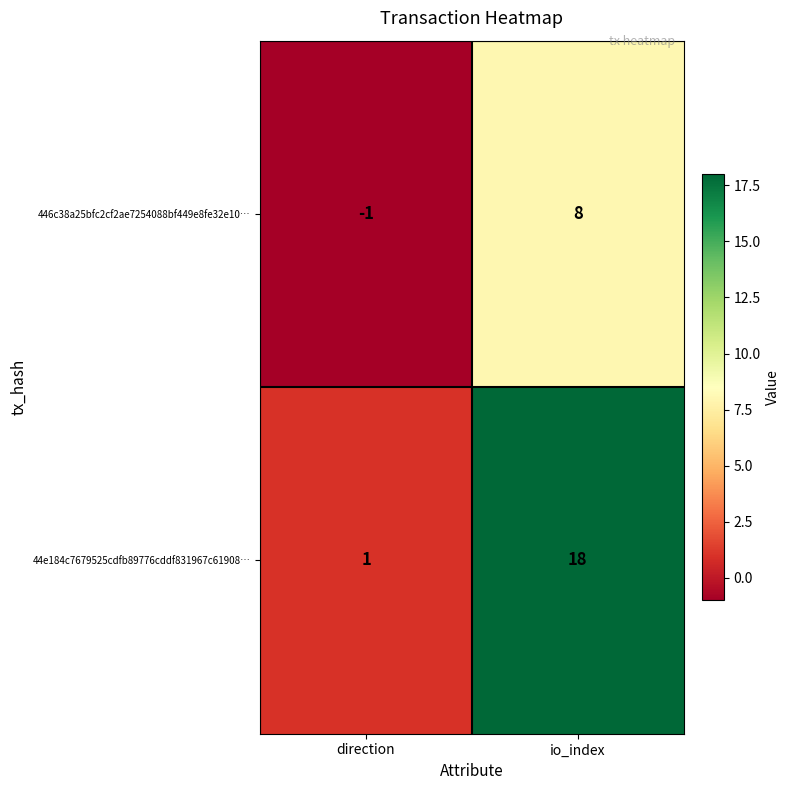

Is it true that 446c38a25bfc2cf2ae7254088bf449e8fe32e10… equals 5 at io_index?

False